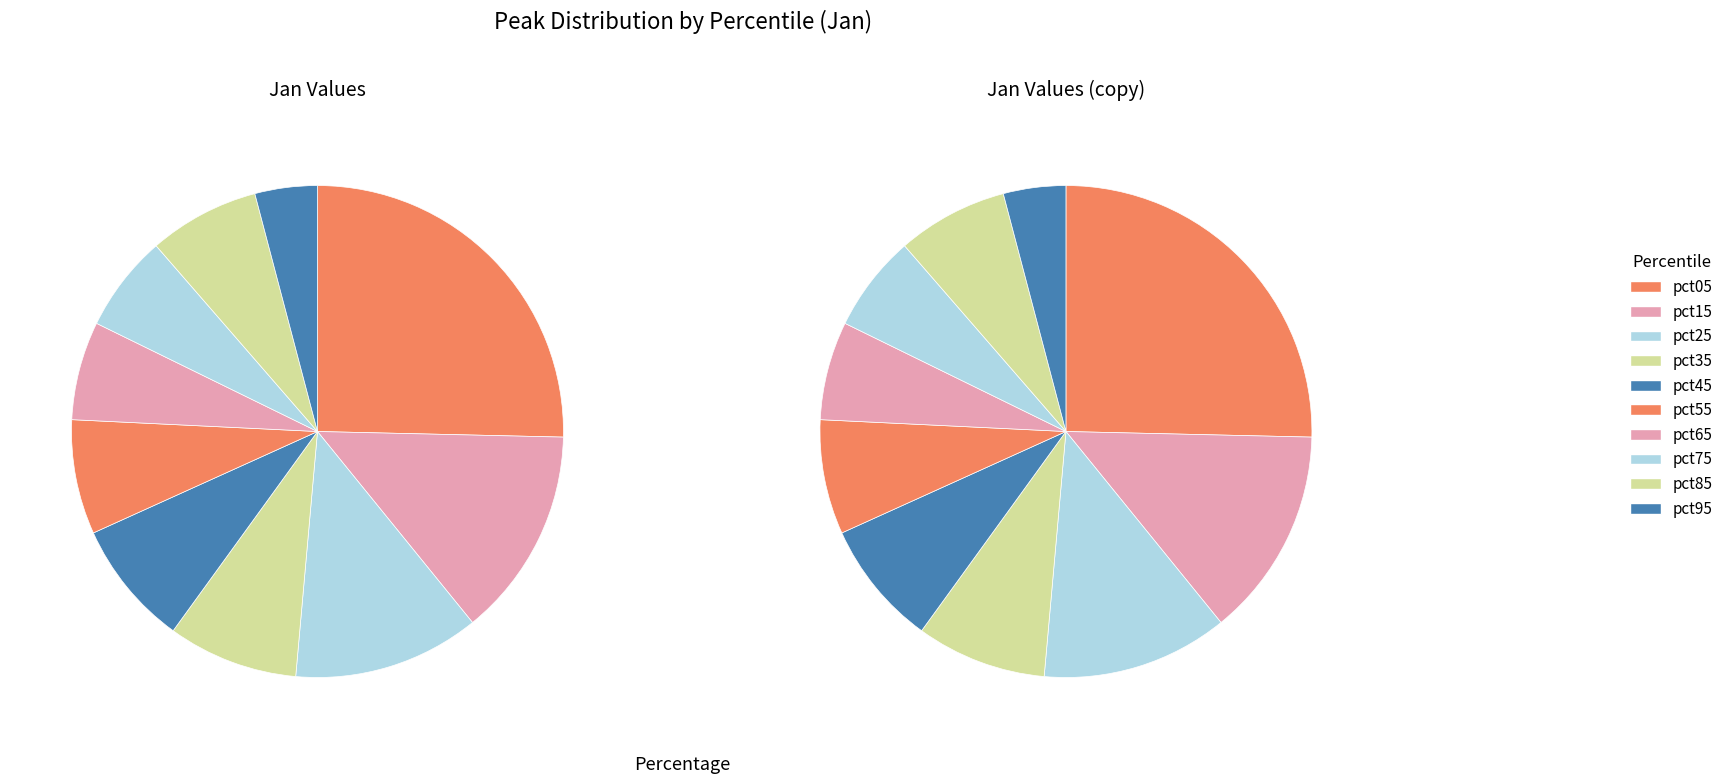

Do pct55 and pct05 together represent more than half of the pie?

No